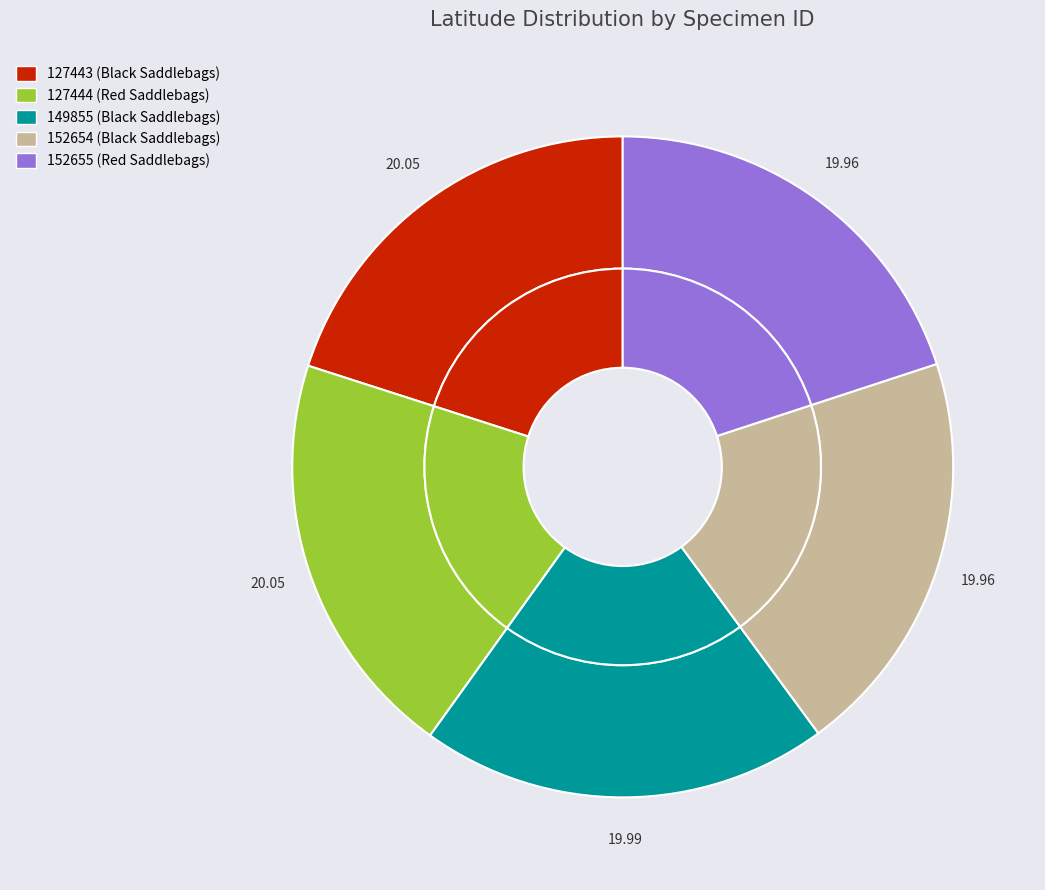

What percentage is the 149855 slice, to the nearest percent?

20%